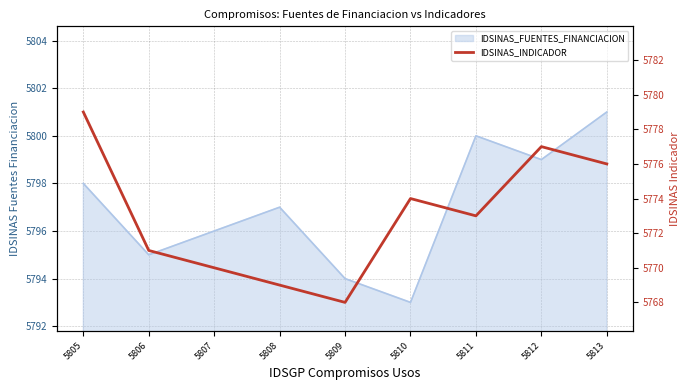

Where is the data nearest to the value 5773?

5811